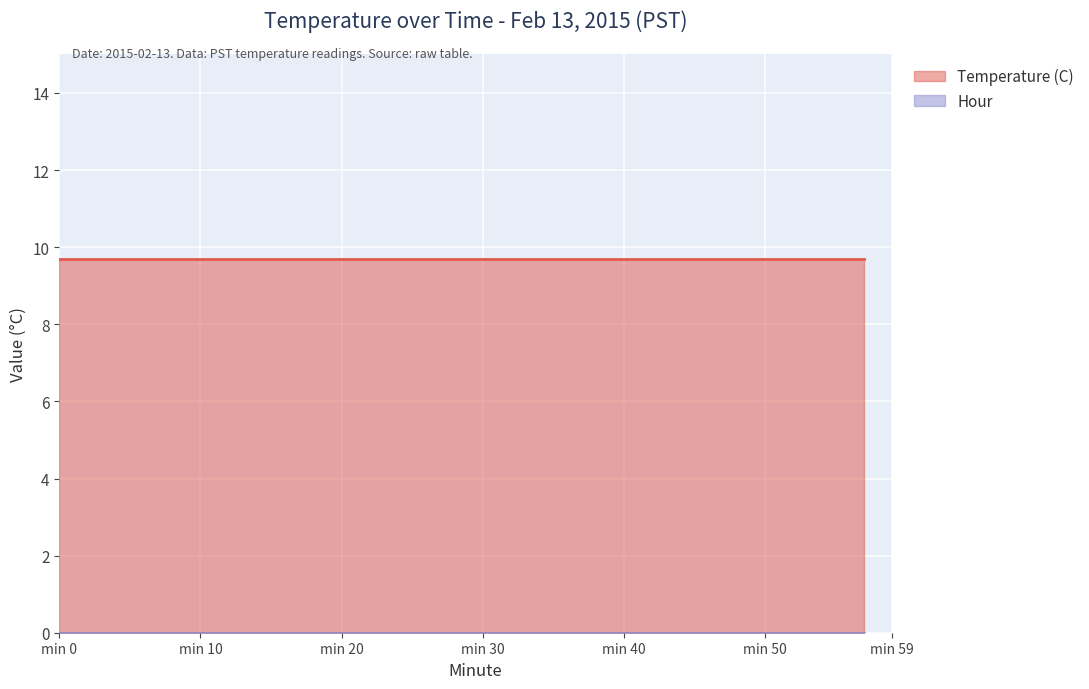

What is the total value across all series at 21?

9.7